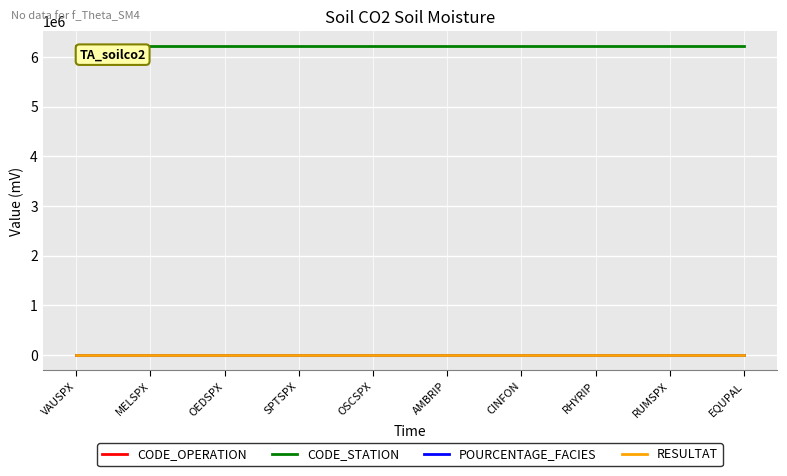

True or false: RESULTAT and CODE_STATION intersect in this chart.

False